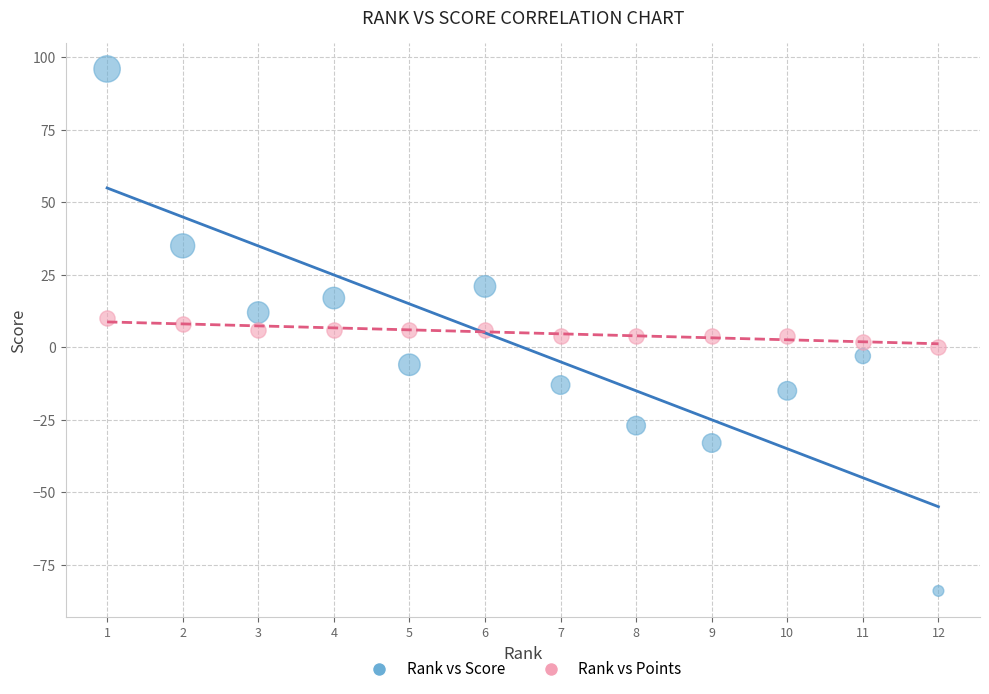

Which series reaches the minimum Y coordinate?

Rank vs Score